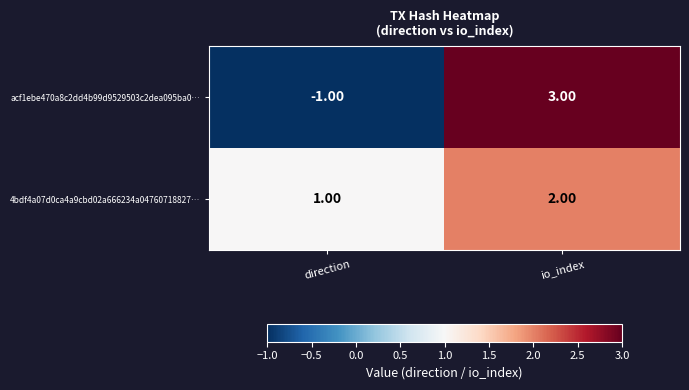

Is the value of acf1ebe470a8c2dd4b99d9529503c2dea095ba0… at direction greater than the value of 4bdf4a07d0ca4a9cbd02a666234a04760718827… at direction?

No